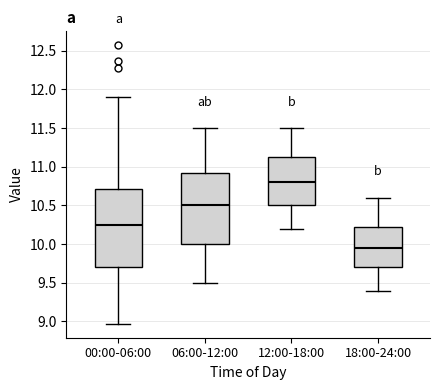

Reading left to right, transcribe this box plot: for each box, give where its median line is, the range the box spans, and where its two whiskers end, as read against the y-axis. The values are not printed on the chart, so give them approximately, as read against the axis.

00:00-06:00: median 10.25, box 9.70 to 10.70, whiskers 8.95 to 11.90
06:00-12:00: median 10.50, box 10.00 to 10.95, whiskers 9.50 to 11.50
12:00-18:00: median 10.80, box 10.50 to 11.15, whiskers 10.20 to 11.50
18:00-24:00: median 9.95, box 9.70 to 10.25, whiskers 9.40 to 10.60